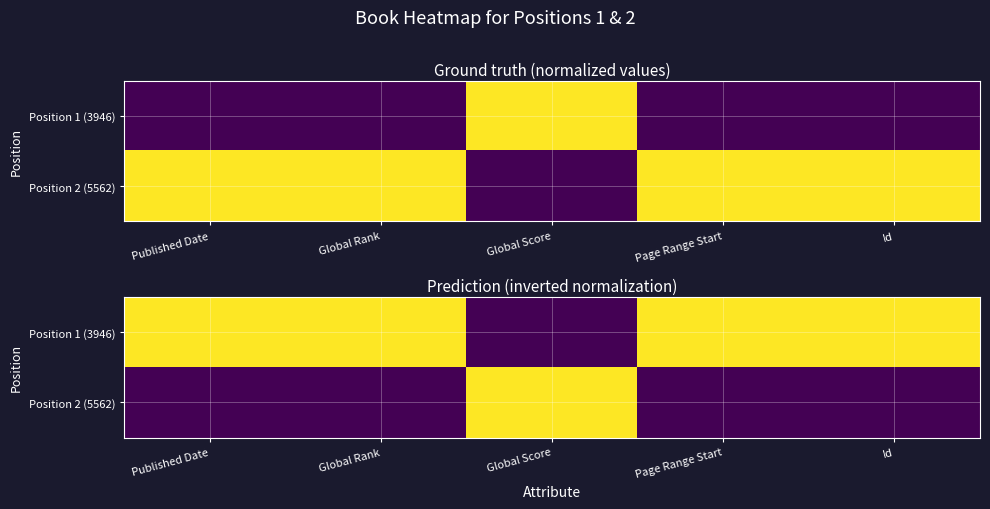

List the series in order of their peak value, lowest first.

Position 1 (3946), Position 2 (5562)